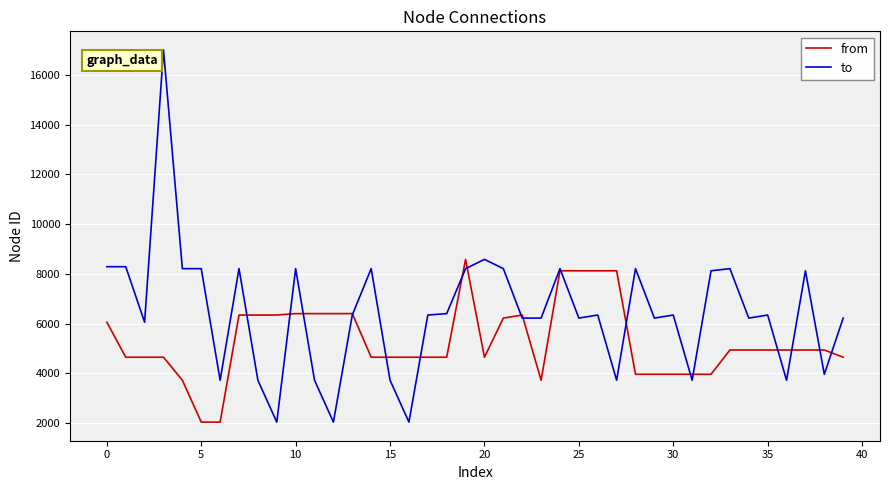

Rank the series by their average value, from lowest to highest.

from, to